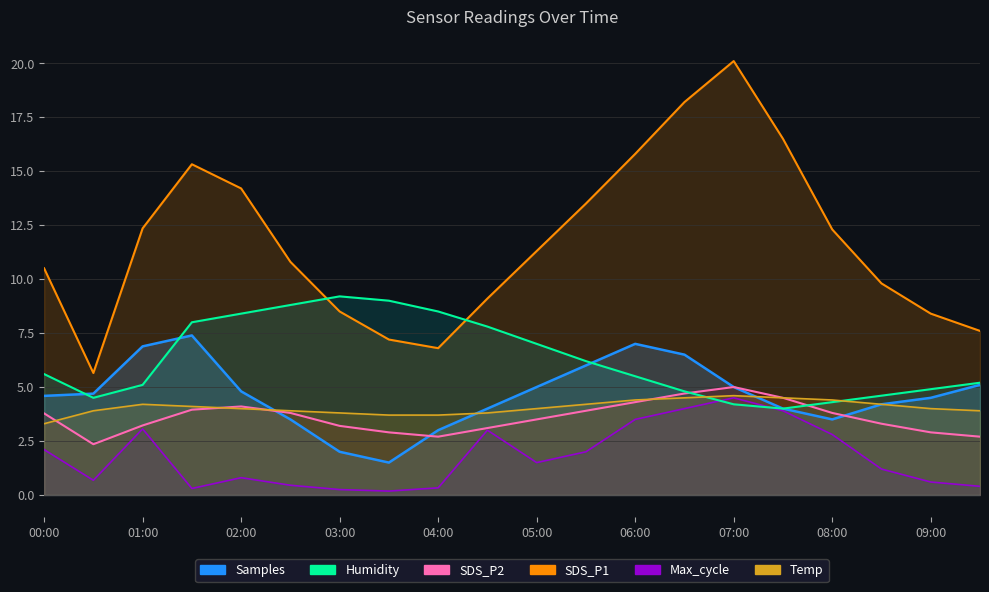

What is the difference between the second highest and second lowest values in the Temp series?

0.8